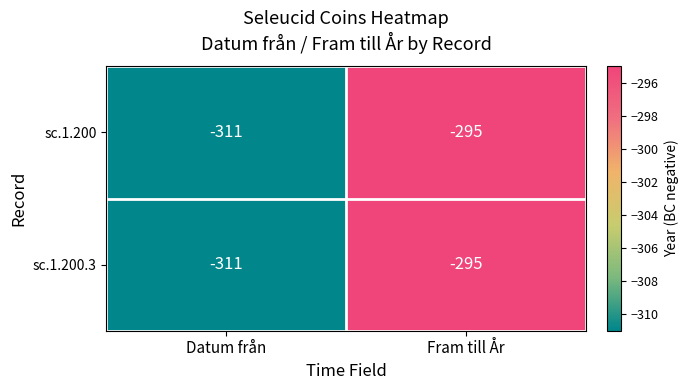

How many distinct data groups are displayed?

2